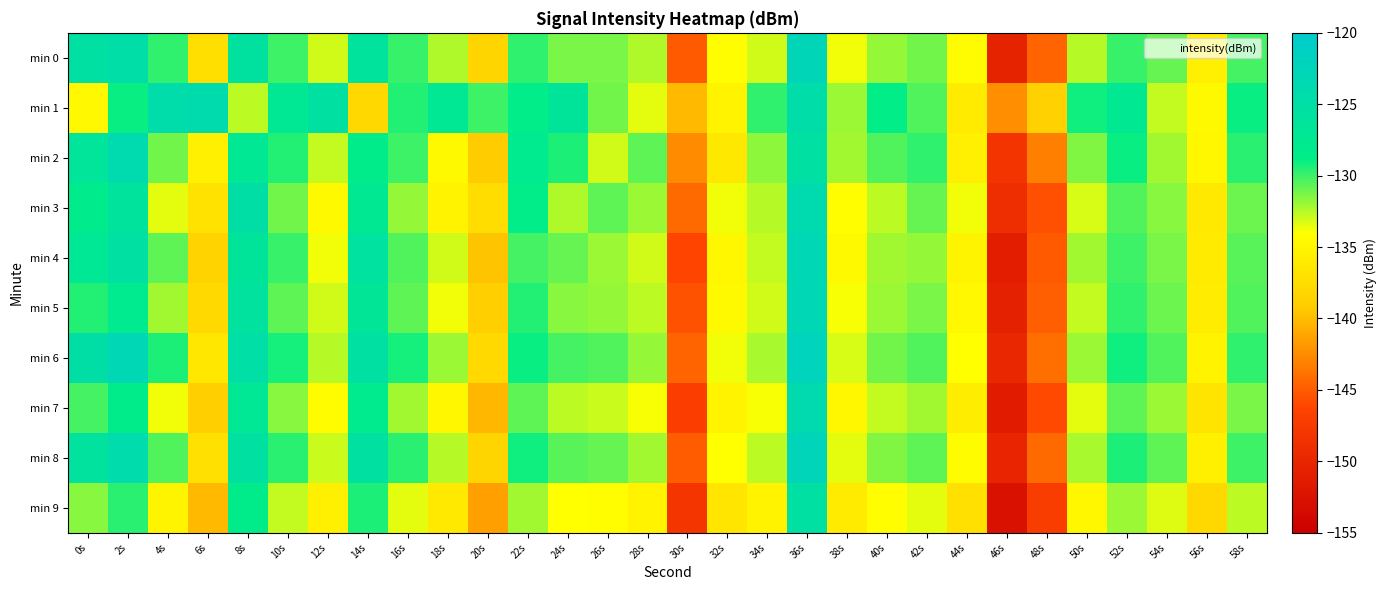

What is the total value across all series at 46s?

-1496.0